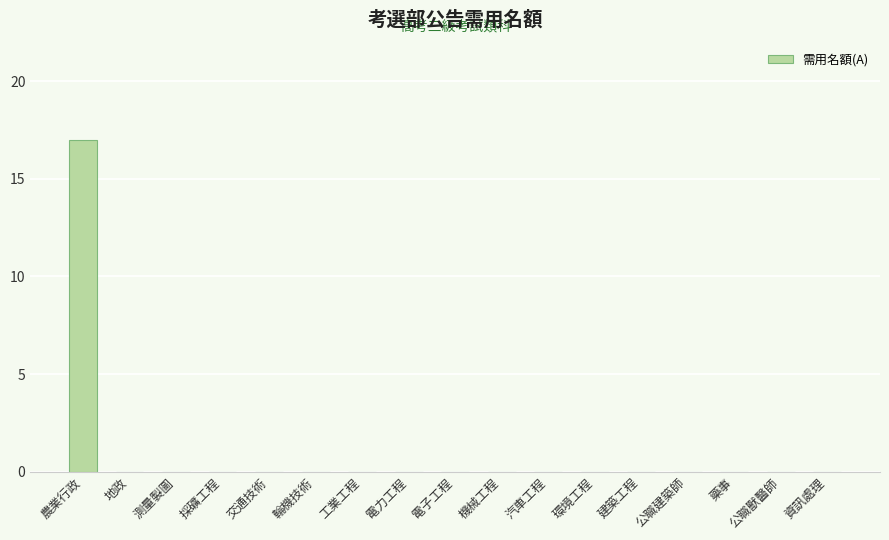

Reading left to right, list all the values displayed in this chart.

17	0	0	0	0	0	0	0	0	0	0	0	0	0	0	0	0